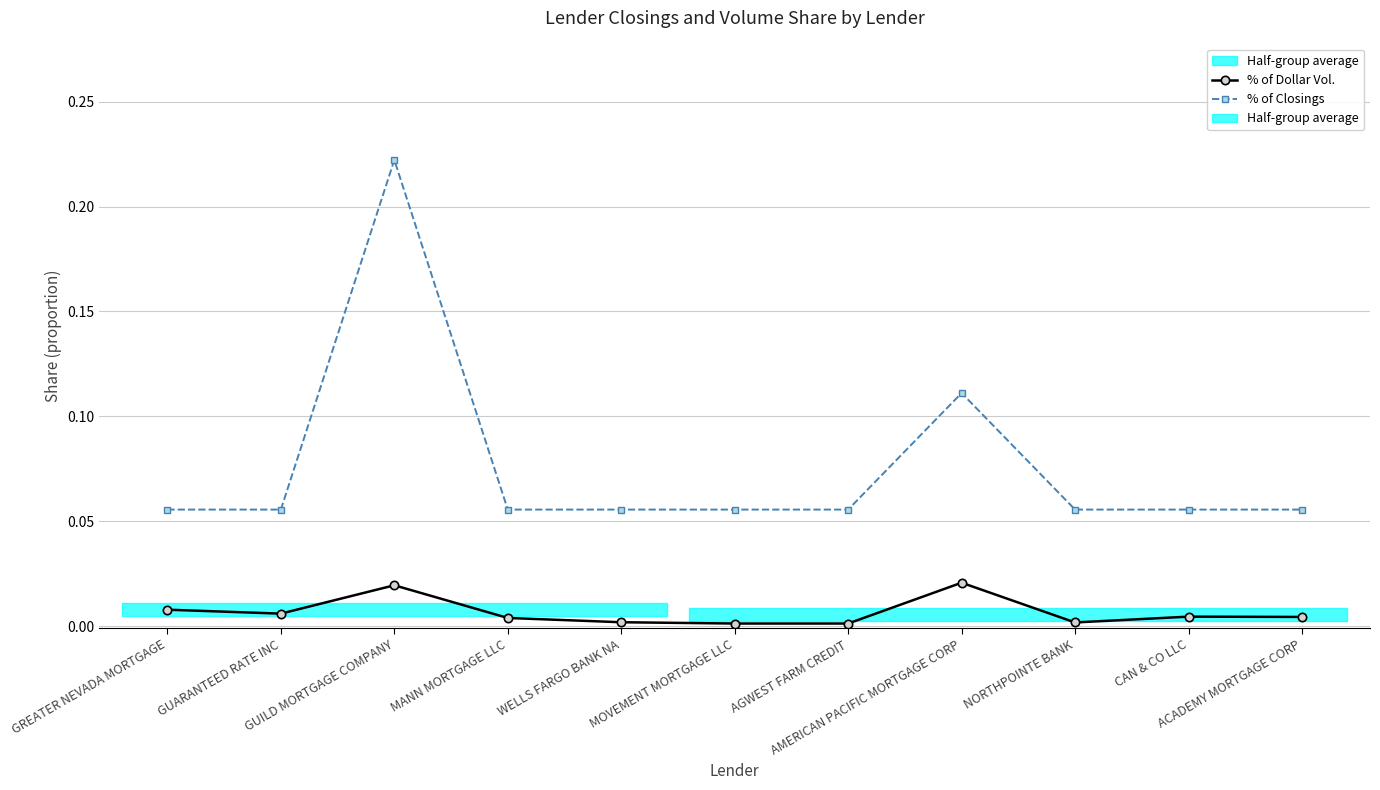

The % of Closings series shows 0.0 at MOVEMENT MORTGAGE LLC. True or false?

False